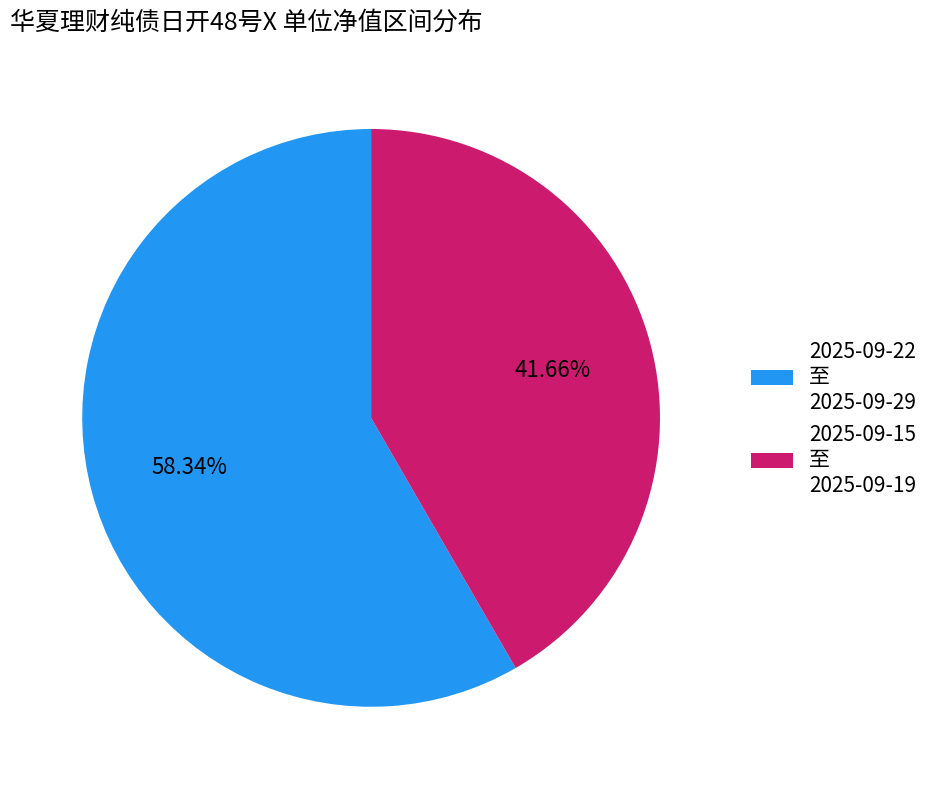

Is 2025-09-15 至 2025-09-19 the majority of the pie?

No